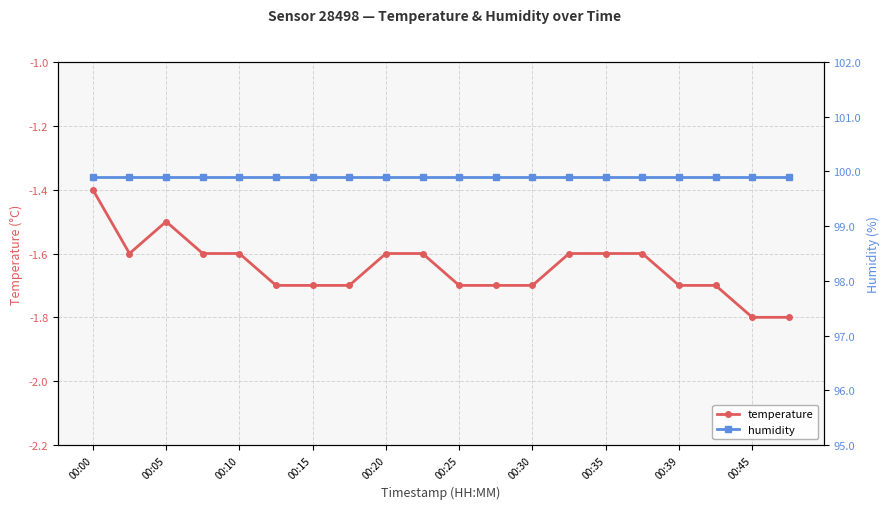

What is the average value of the humidity series?

99.9